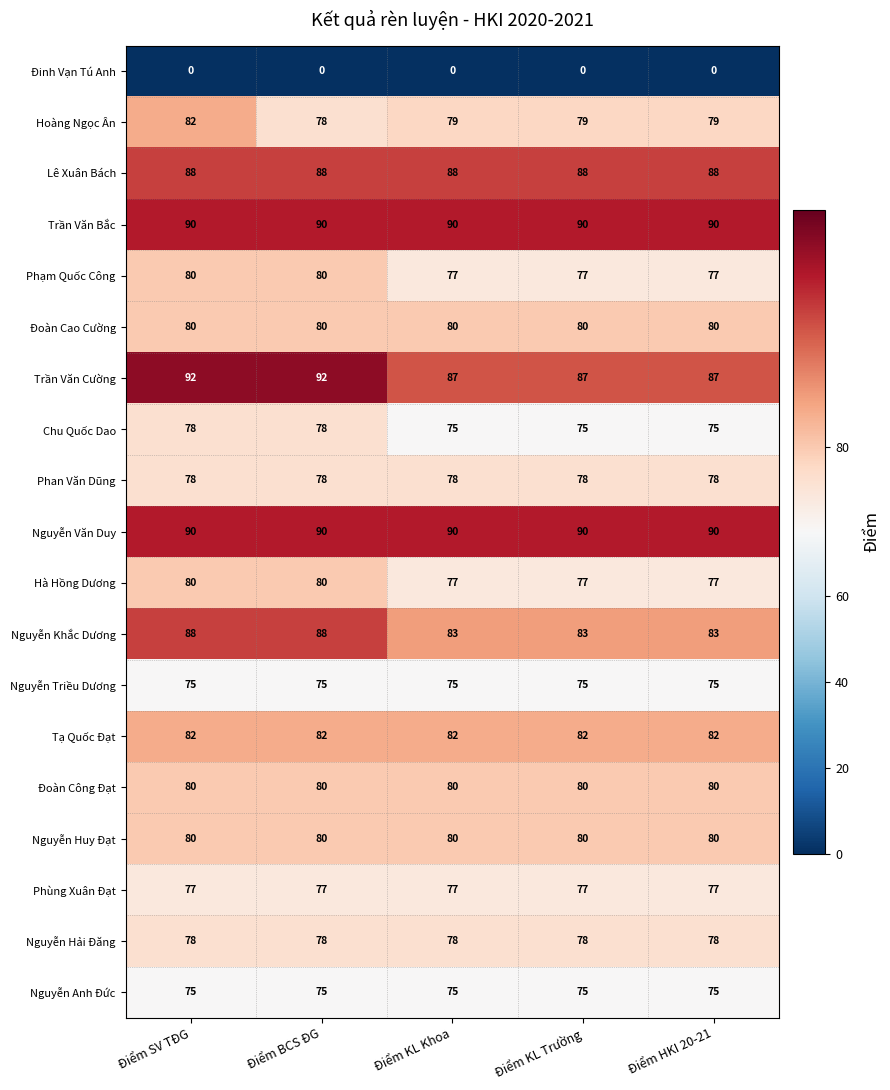

How many series are shown in this chart?

19